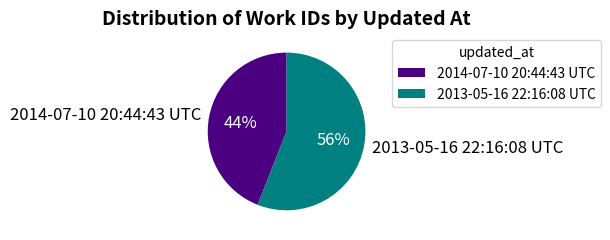

To the nearest percent, what percentage of the pie is 2014-07-10 20:44:43 UTC?

44%